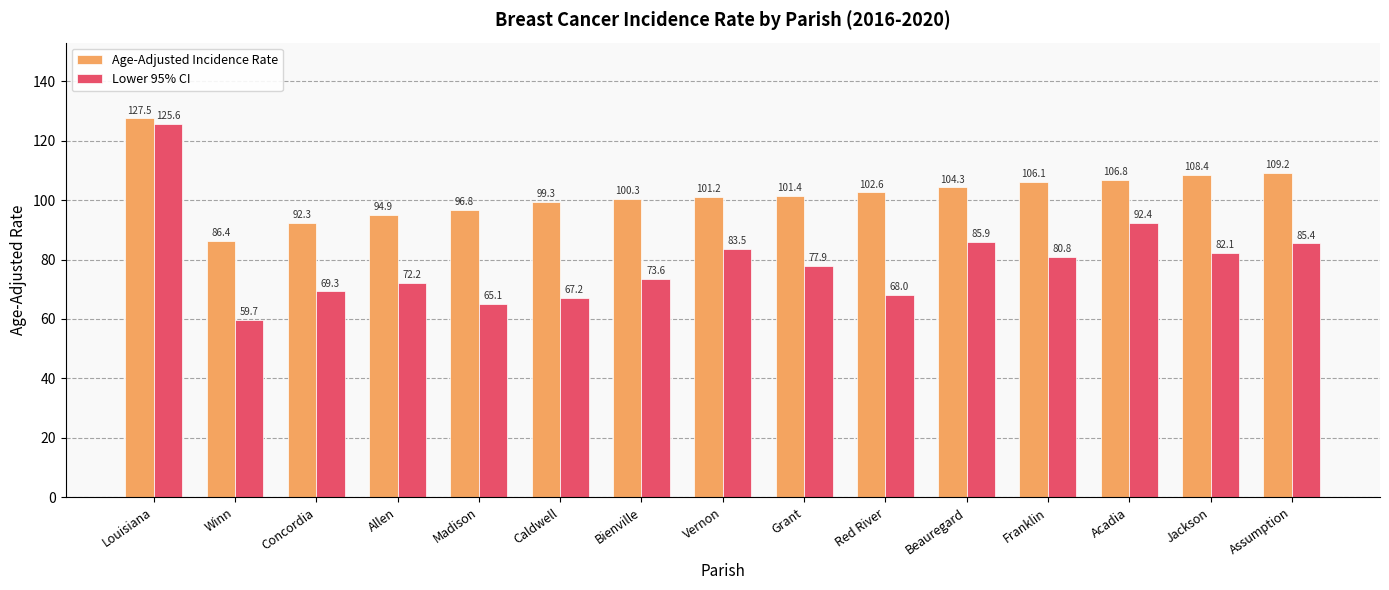

Reading right to left, what are all the values shown in this chart?

Age-Adjusted Incidence Rate: Assumption=109.2	Jackson=108.4	Acadia=106.8	Franklin=106.1	Beauregard=104.3	Red River=102.6	Grant=101.4	Vernon=101.2	Bienville=100.3	Caldwell=99.3	Madison=96.8	Allen=94.9	Concordia=92.3	Winn=86.4	Louisiana=127.5
Lower 95% CI: Assumption=85.4	Jackson=82.1	Acadia=92.4	Franklin=80.8	Beauregard=85.9	Red River=68.0	Grant=77.9	Vernon=83.5	Bienville=73.6	Caldwell=67.2	Madison=65.1	Allen=72.2	Concordia=69.3	Winn=59.7	Louisiana=125.6